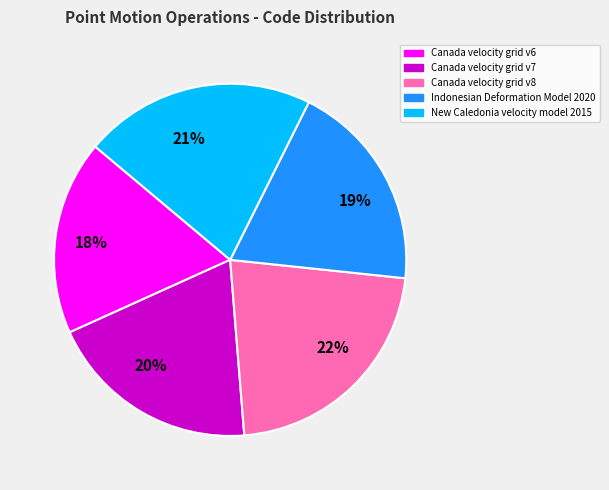

To the nearest percent, what is the average slice percentage?

20%